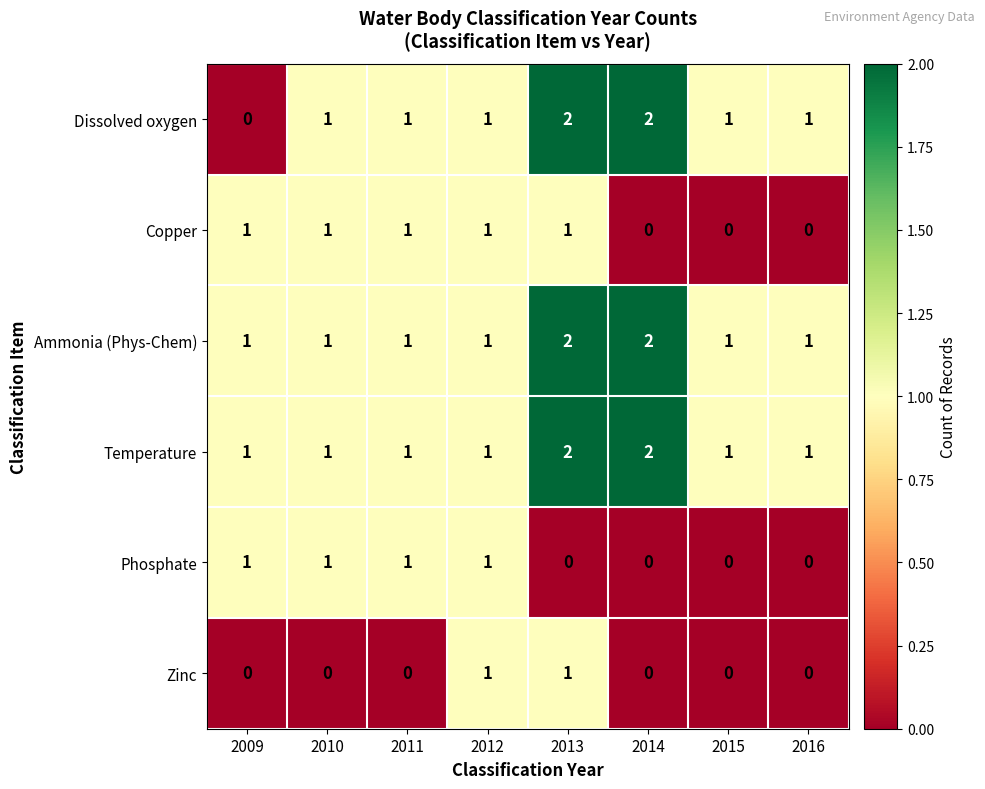

What is the sum of all Phosphate values?

4